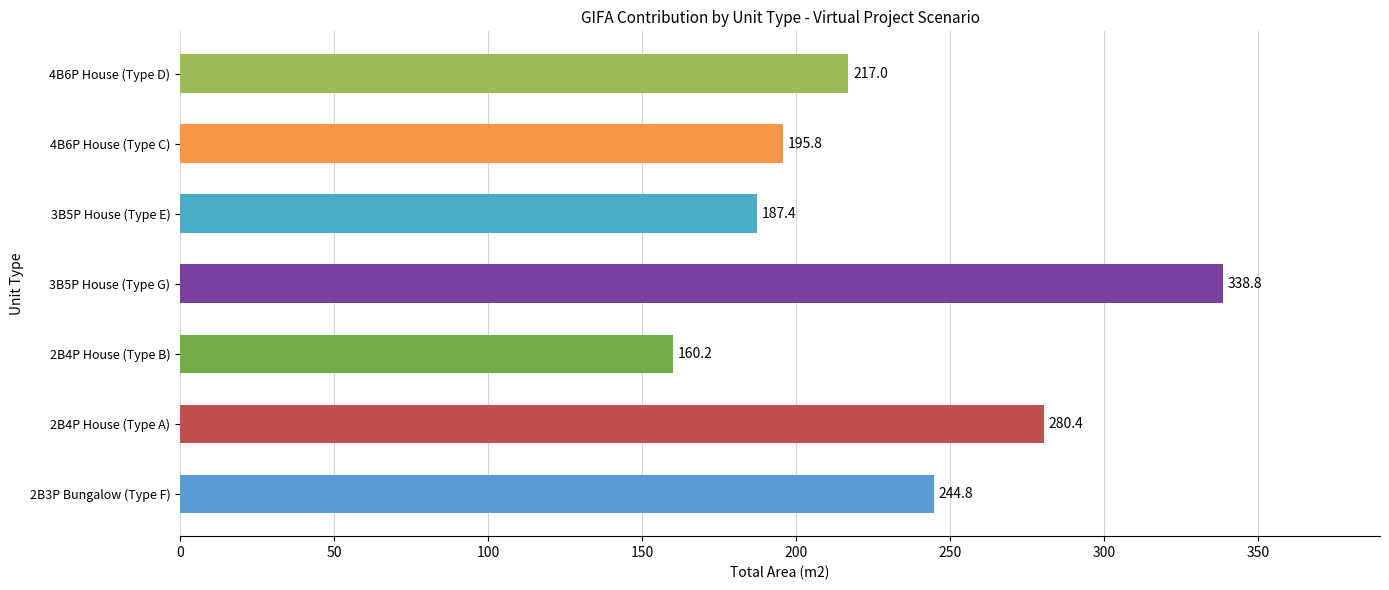

What is the greatest value displayed?

338.8